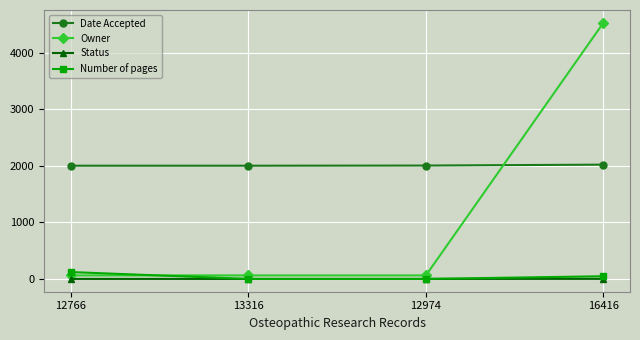

How many lines are shown in the chart?

4